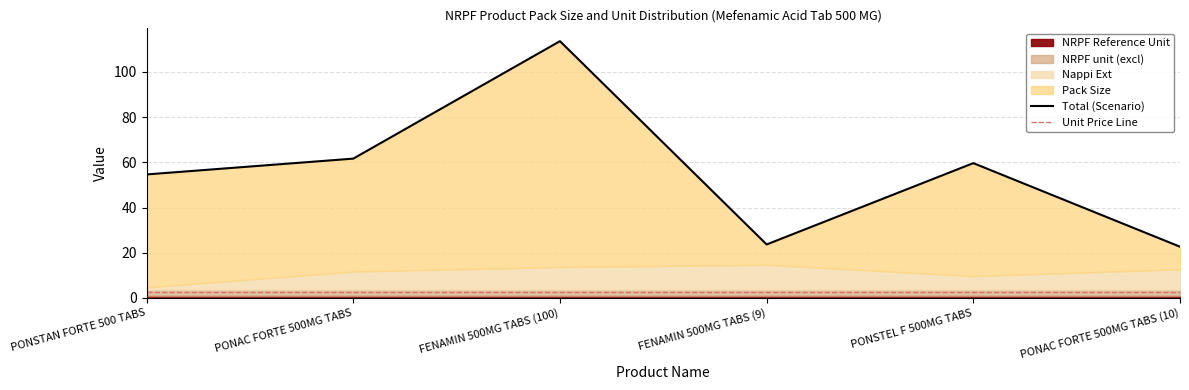

True or false: Nappi Ext and Pack Size cross at least once.

True